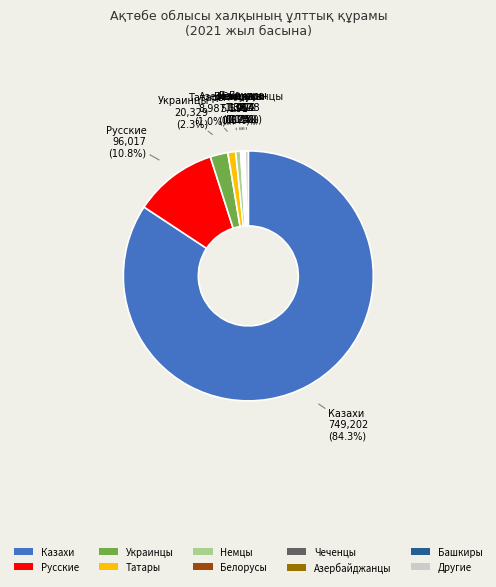

Which has a higher value, Другие or Татары?

Татары